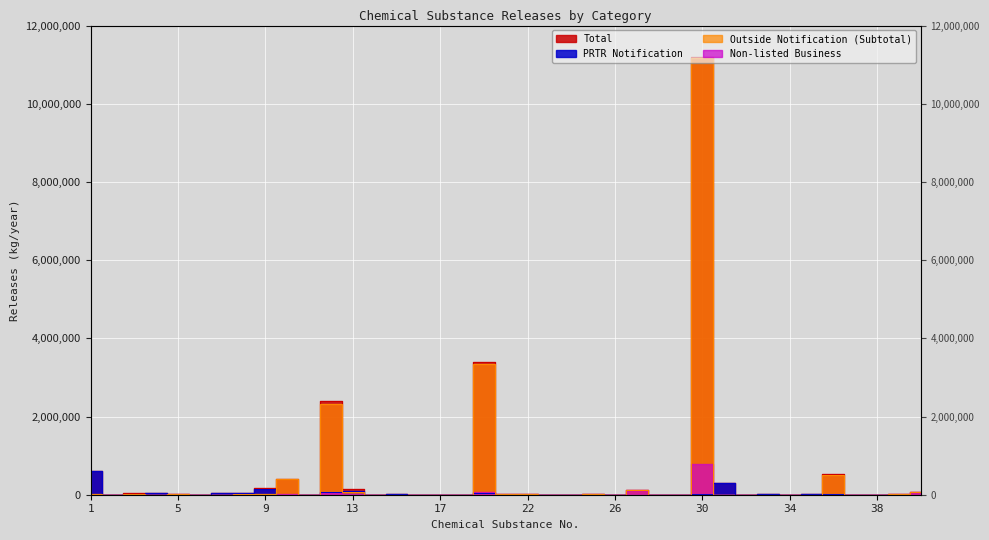

At how many categories does at least one series exceed 4184688?

1